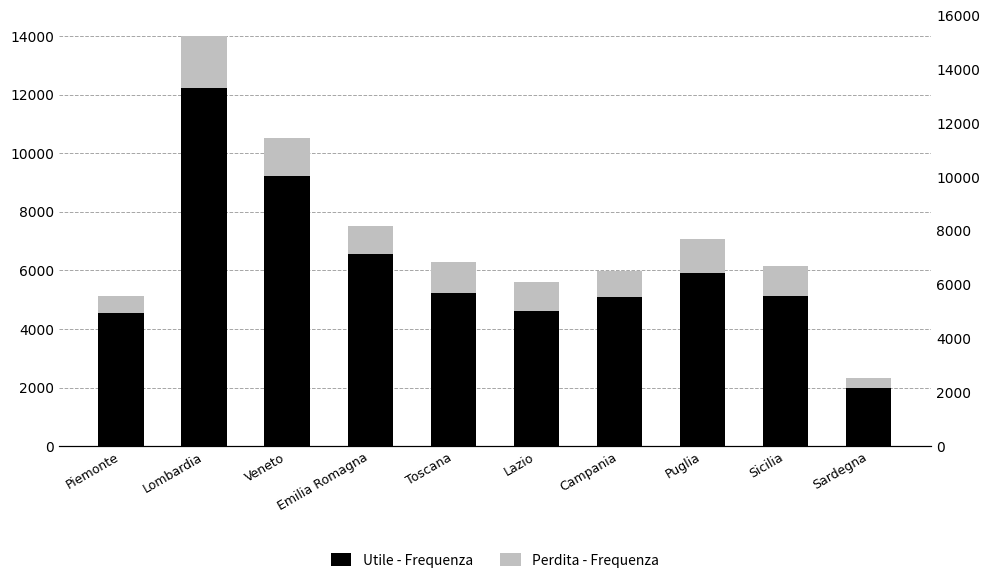

At which label does Utile - Frequenza first exceed 5220?

Lombardia